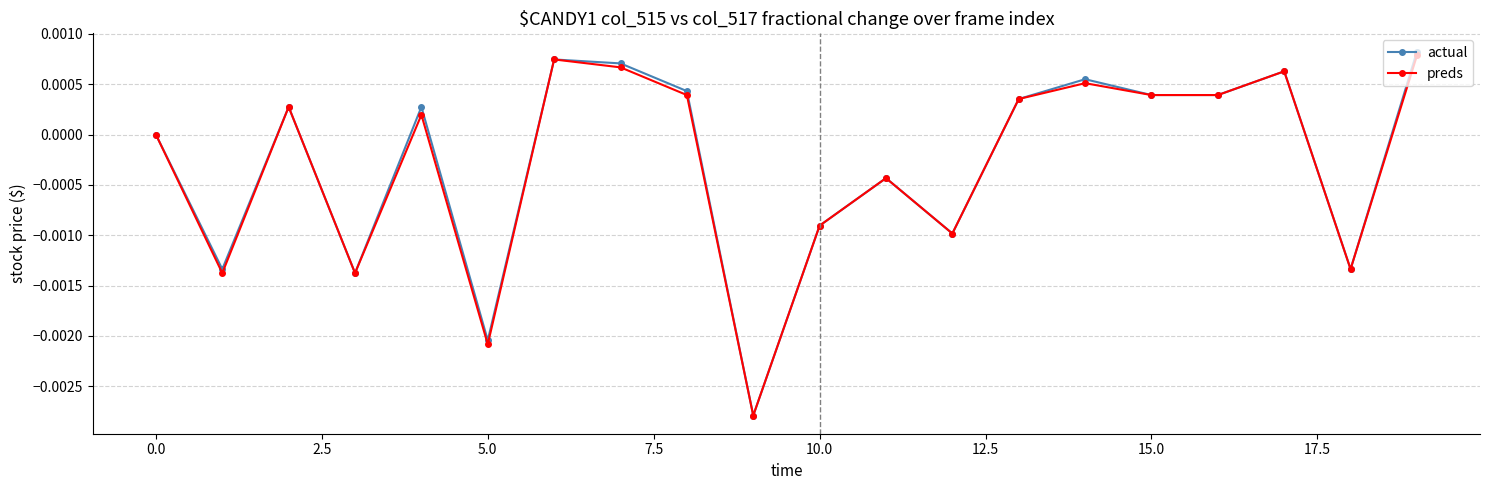

Which series has the widest spread of values?

actual